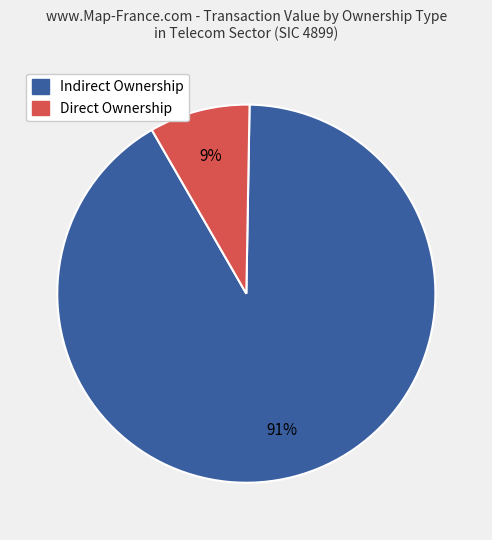

To the nearest percent, what is the average slice percentage?

50%